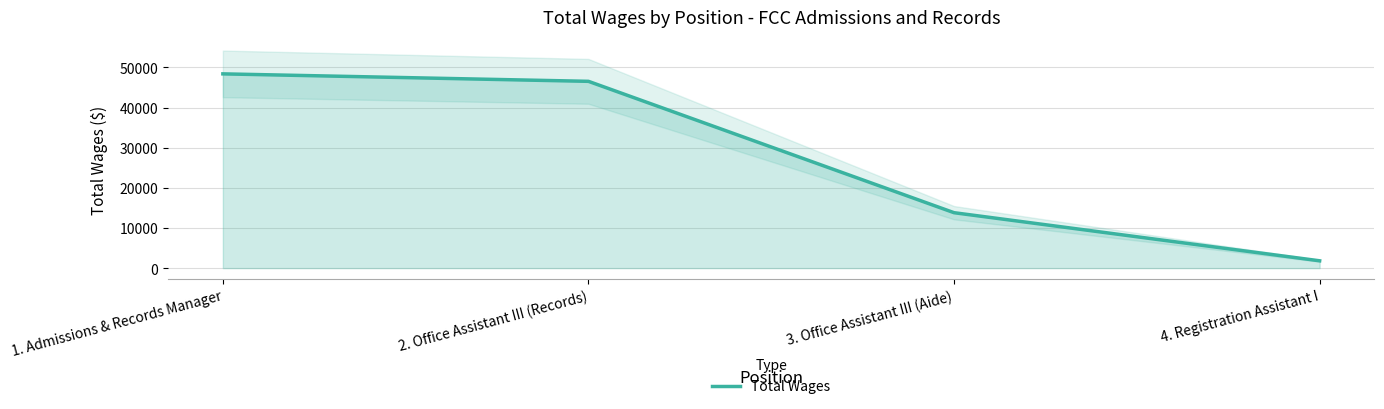

How many values are below 46527?

2